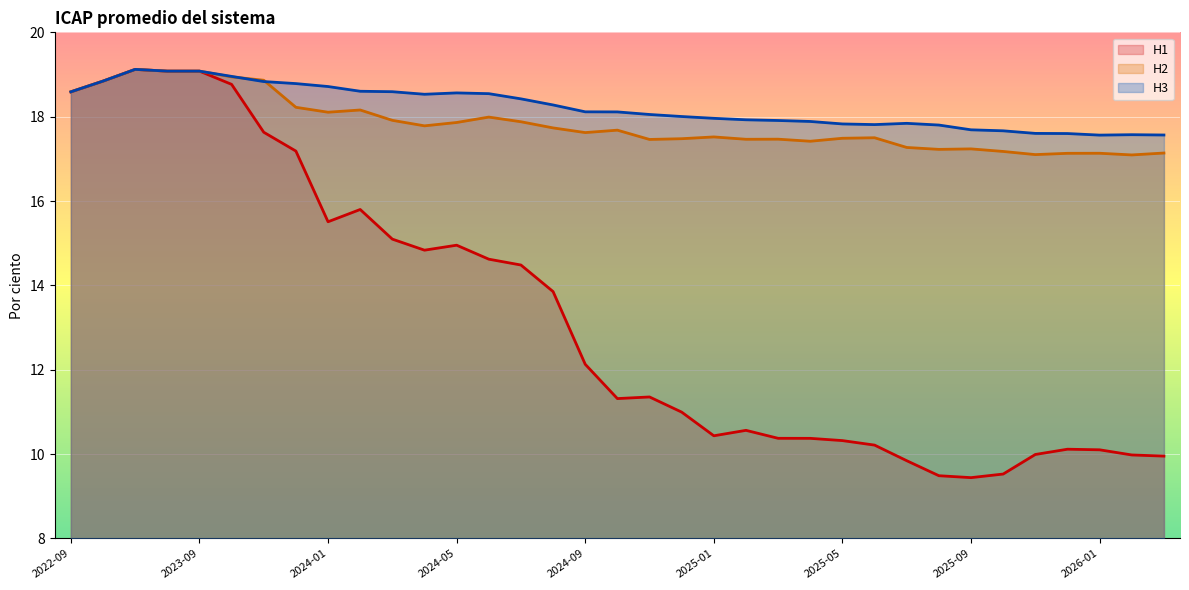

How many interior local peaks does the H1 series have?

6